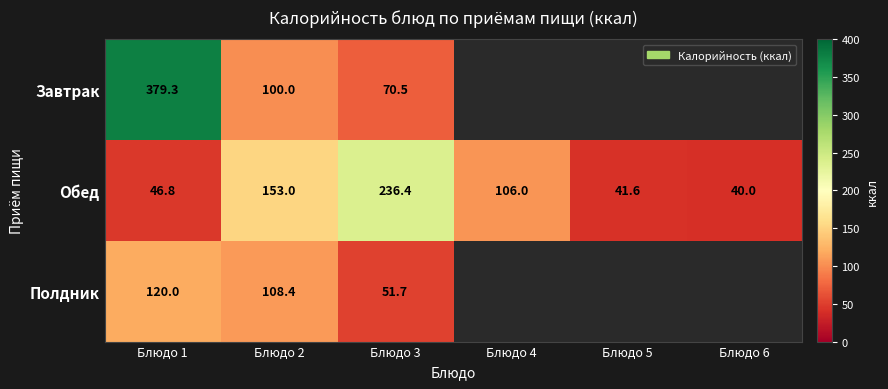

At Блюдо 1, list the series in order from smallest to largest.

Обед, Полдник, Завтрак